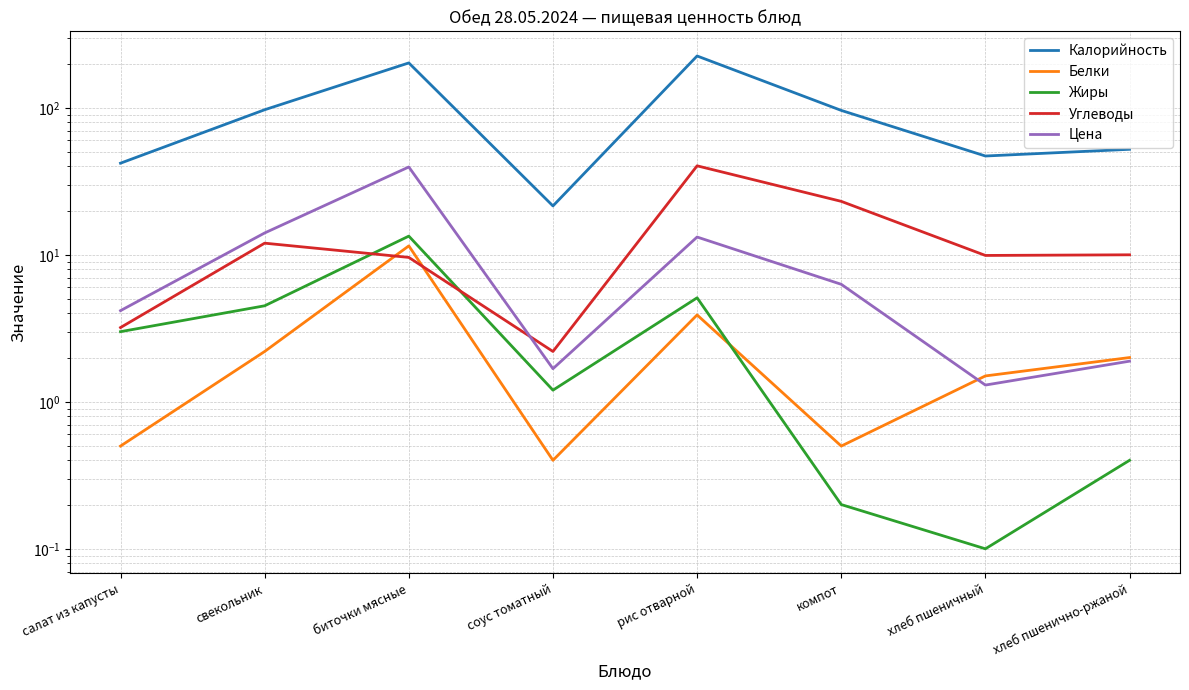

Reading right to left, what are all the values shown in this chart?

Калорийность: хлеб пшенично-ржаной=52.2	хлеб пшеничный=47.0	компот=96.0	рис отварной=225.2	соус томатный=21.5	биточки мясные=202.0	свекольник=97.0	салат из капусты=42.0
Белки: хлеб пшенично-ржаной=2.0	хлеб пшеничный=1.5	компот=0.5	рис отварной=3.9	соус томатный=0.4	биточки мясные=11.5	свекольник=2.2	салат из капусты=0.5
Жиры: хлеб пшенично-ржаной=0.4	хлеб пшеничный=0.1	компот=0.2	рис отварной=5.1	соус томатный=1.2	биточки мясные=13.4	свекольник=4.5	салат из капусты=3.0
Углеводы: хлеб пшенично-ржаной=10.0	хлеб пшеничный=9.9	компот=23.1	рис отварной=40.3	соус томатный=2.2	биточки мясные=9.6	свекольник=12.0	салат из капусты=3.2
Цена: хлеб пшенично-ржаной=1.9	хлеб пшеничный=1.3	компот=6.3	рис отварной=13.2	соус томатный=1.7	биточки мясные=39.6	свекольник=14.1	салат из капусты=4.2